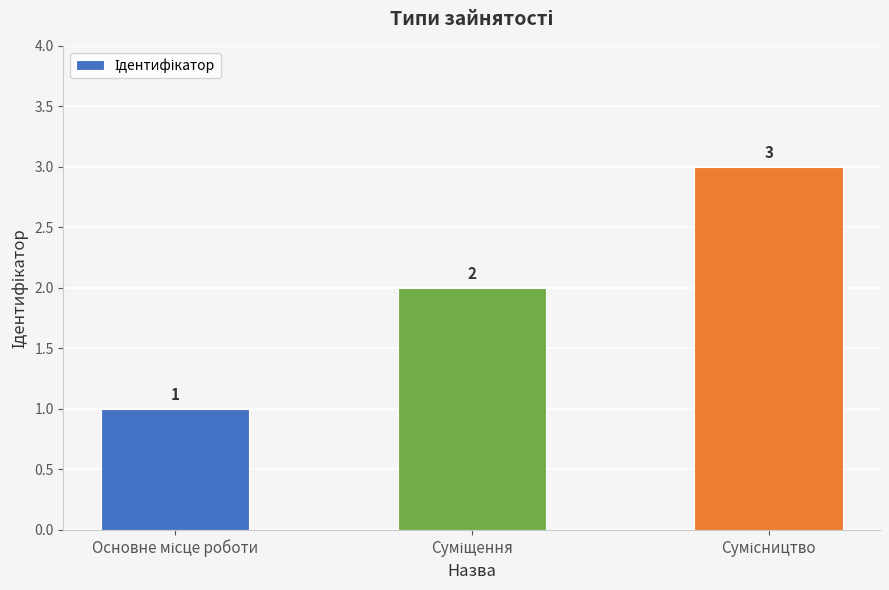

What is the difference between the maximum and second lowest values?

1